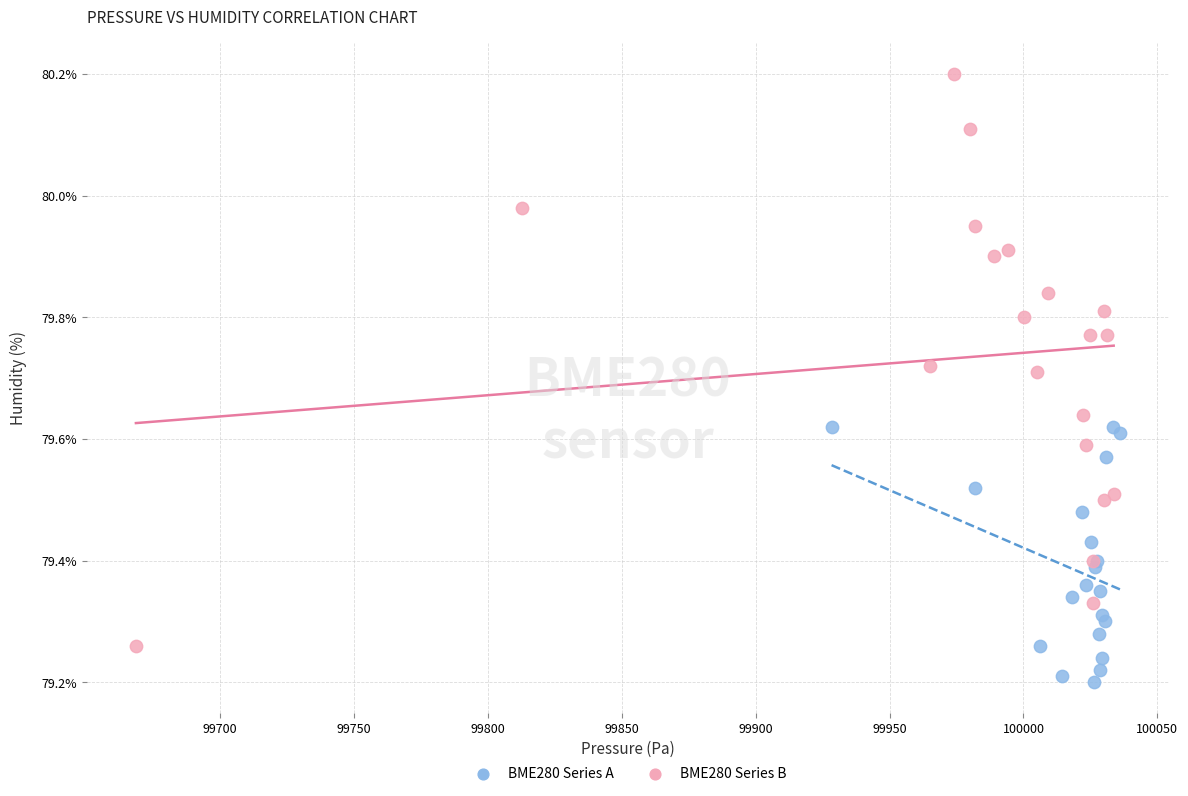

Which series contains the highest Y value?

BME280 Series B